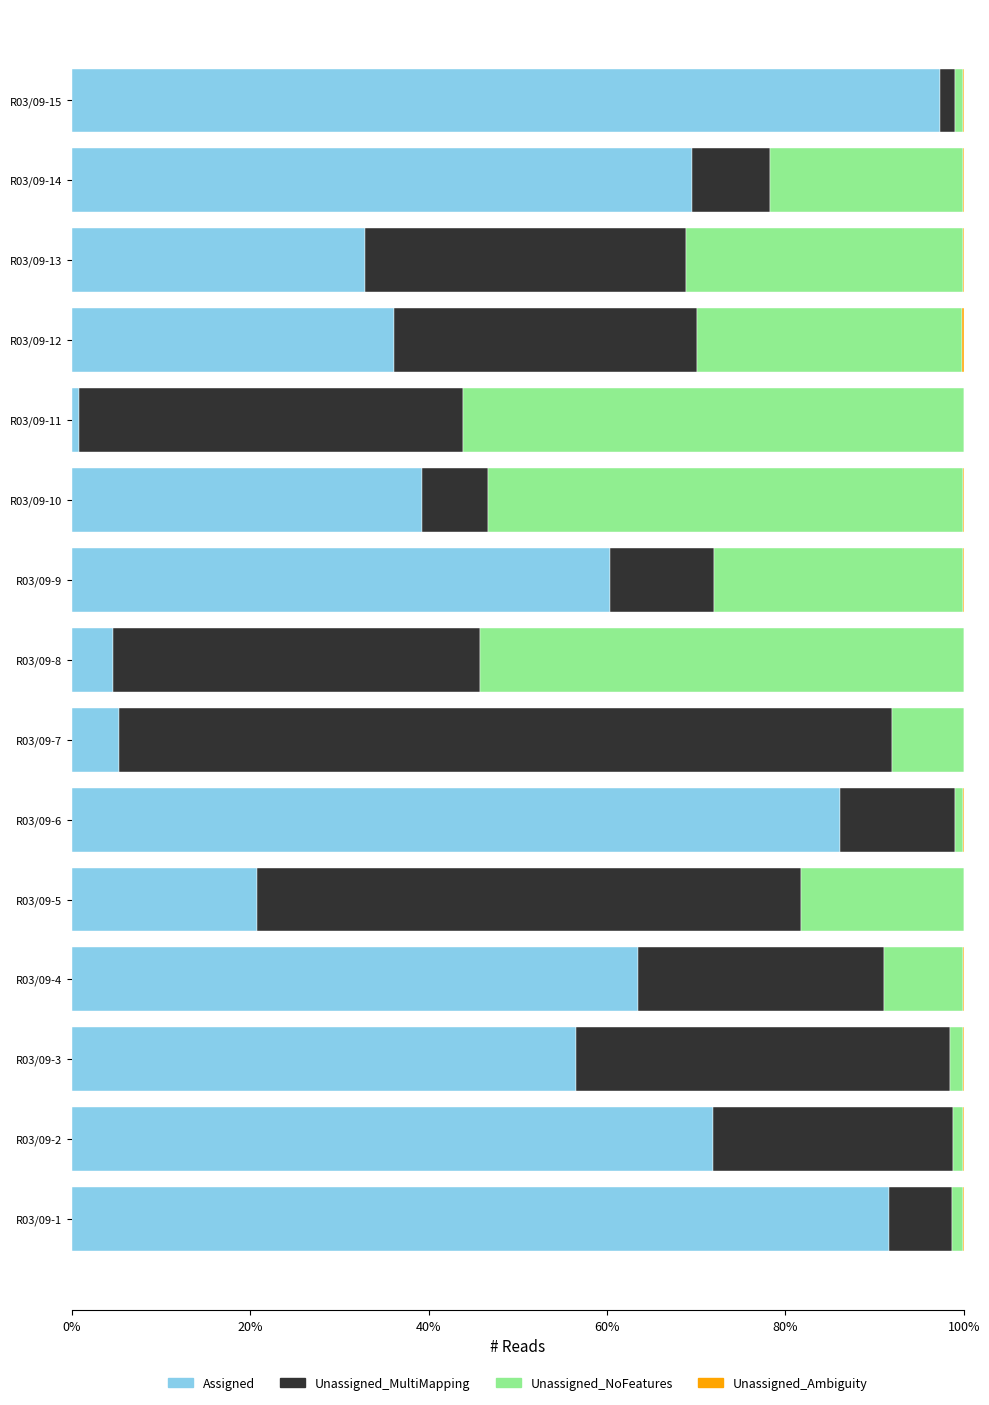

The value of Assigned at R03/09-1 is 119.5. True or false?

False